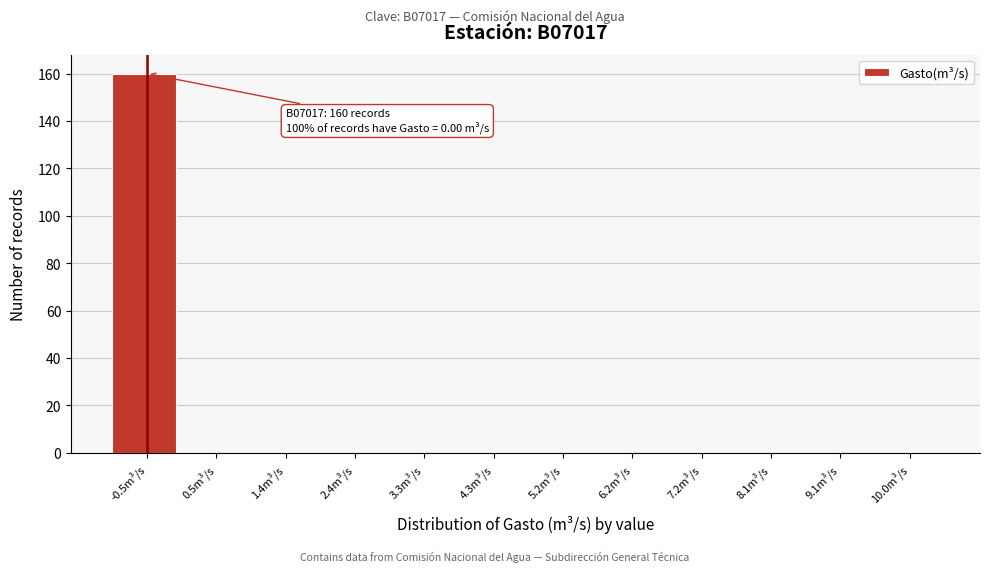

Reading left to right, extract all data points from this chart.

-0.5m³/s=160	0.5m³/s=0	1.4m³/s=0	2.4m³/s=0	3.3m³/s=0	4.3m³/s=0	5.2m³/s=0	6.2m³/s=0	7.2m³/s=0	8.1m³/s=0	9.1m³/s=0	10.0m³/s=0